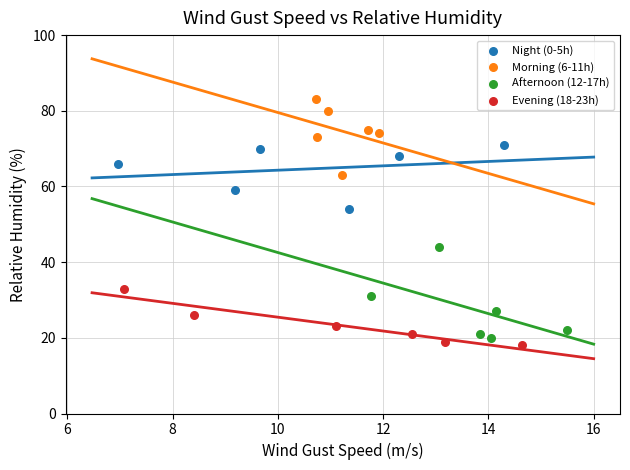

Which series reaches the maximum Y coordinate?

Morning (6-11h)